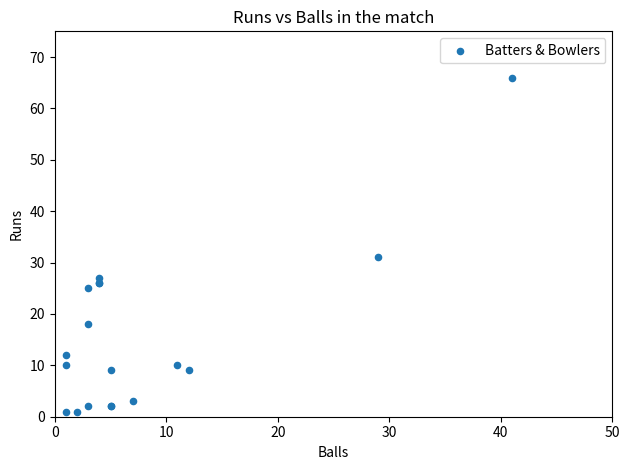

What Y value in the scatter plot is closest to 33?

31